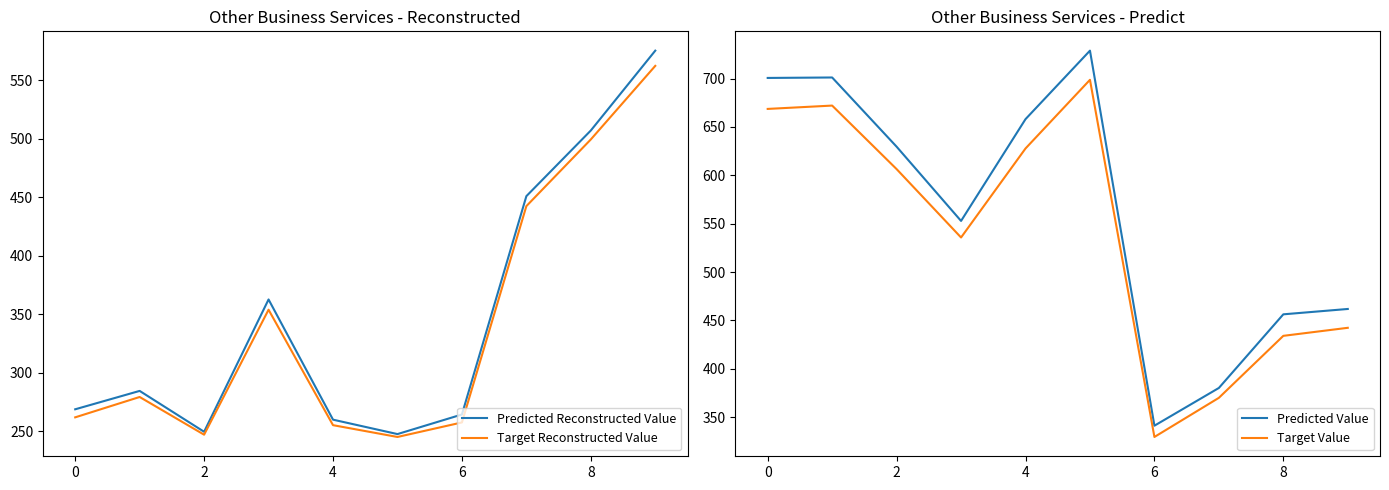

What is the maximum value for Predicted Reconstructed Value?

575.1